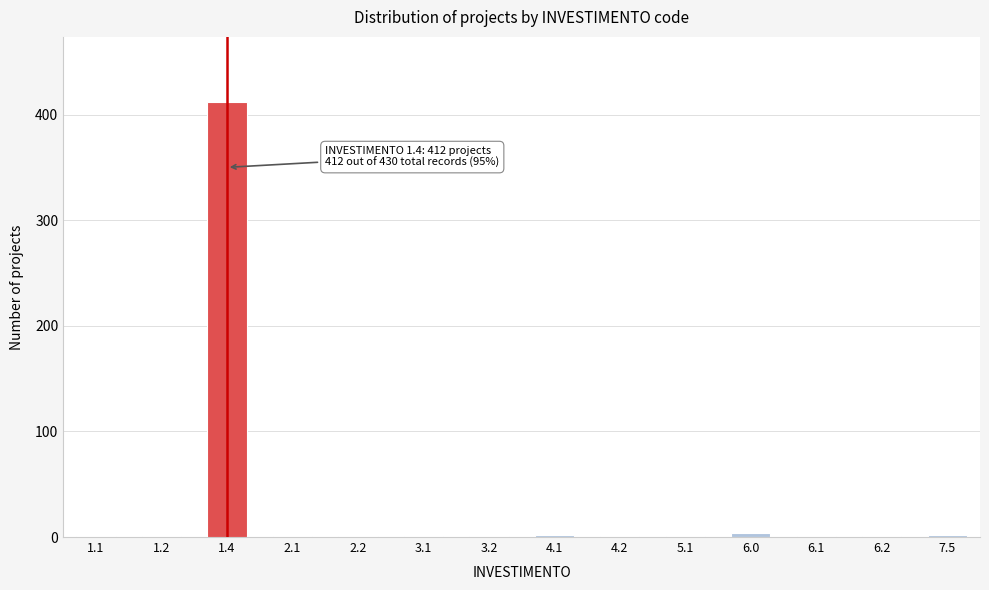

What is the sum of all values?

430